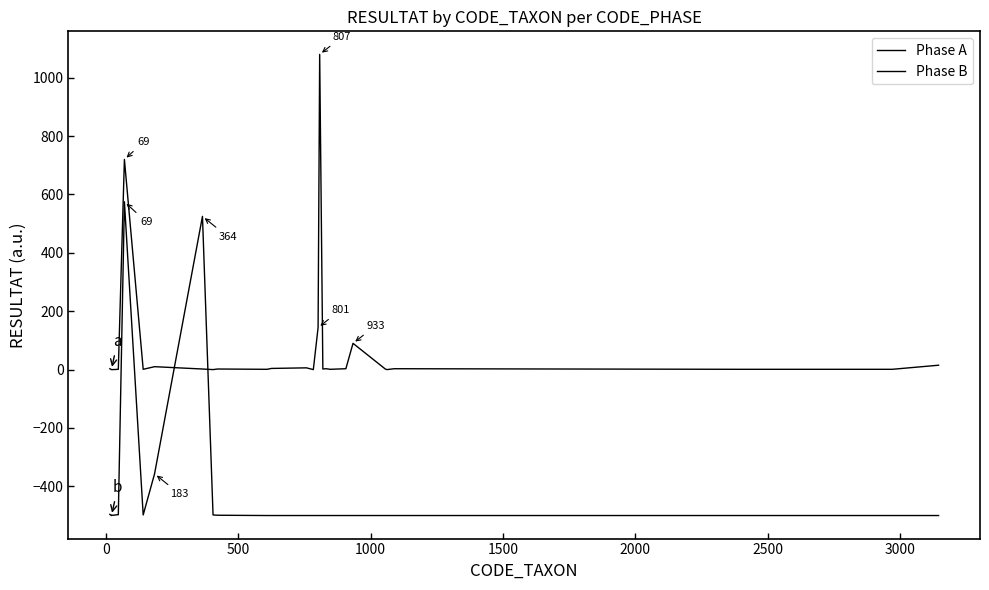

Is this an area chart (filled region under the line)?

No